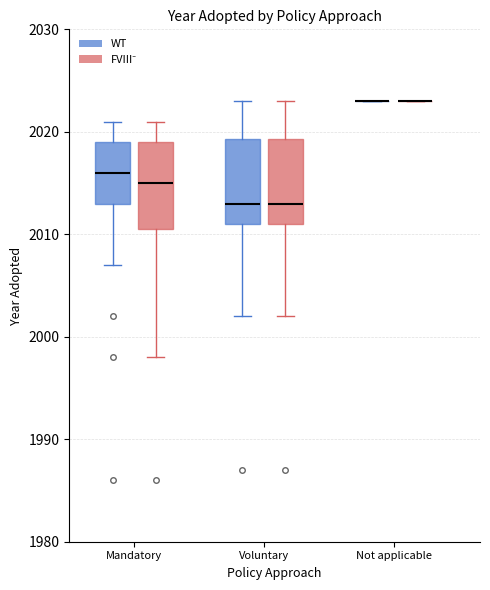

Reading left to right, transcribe this box plot: for each box, give where its median line is, the range the box spans, and where its two whiskers end, as read against the y-axis. The values are not printed on the chart, so give them approximately, as read against the axis.

Mandatory (WT): median 2016, box 2013 to 2019, whiskers 2007 to 2021
Mandatory (FVIII⁻): median 2015, box 2011 to 2019, whiskers 1998 to 2021
Voluntary (WT): median 2013, box 2011 to 2019, whiskers 2002 to 2023
Voluntary (FVIII⁻): median 2013, box 2011 to 2019, whiskers 2002 to 2023
Not applicable (WT): box collapsed to a line at 2023, whiskers 2023 to 2023
Not applicable (FVIII⁻): box collapsed to a line at 2023, whiskers 2023 to 2023